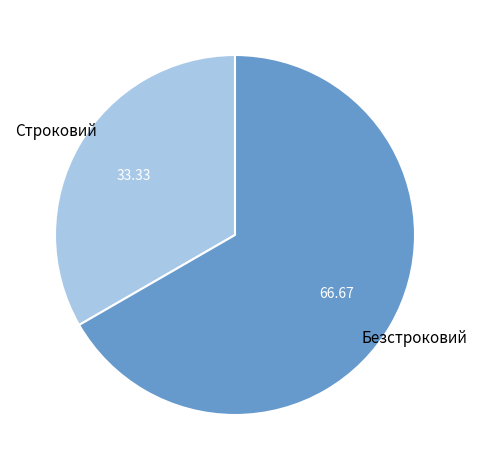

Is there any slice that represents more than half of the pie?

Yes